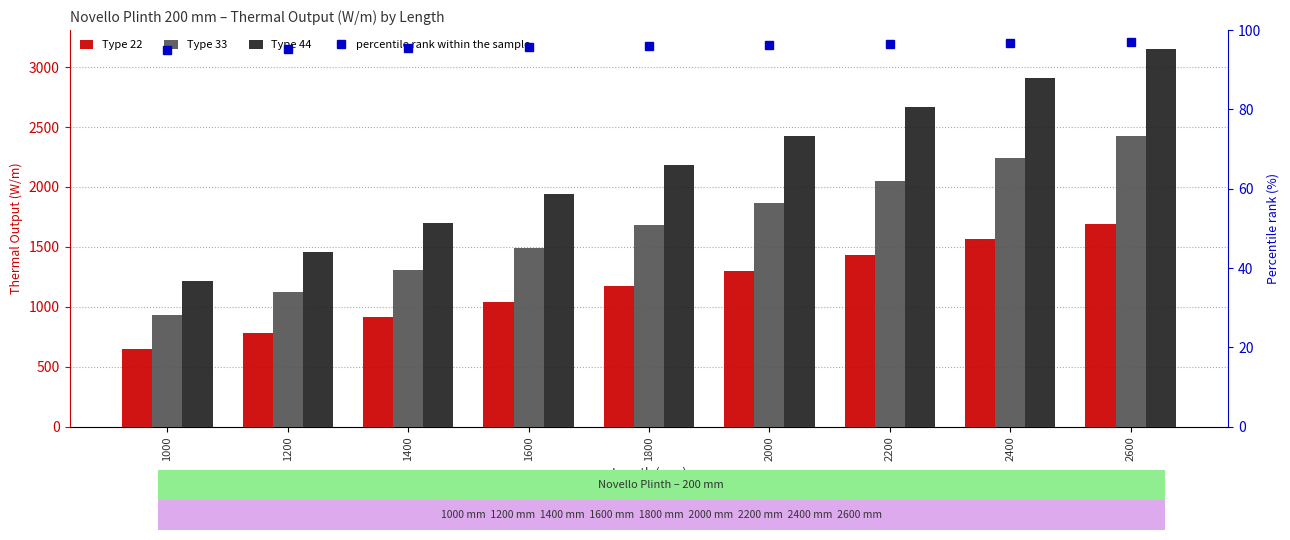

Between 1200 and 2000, which series saw the biggest shift?

Type 44